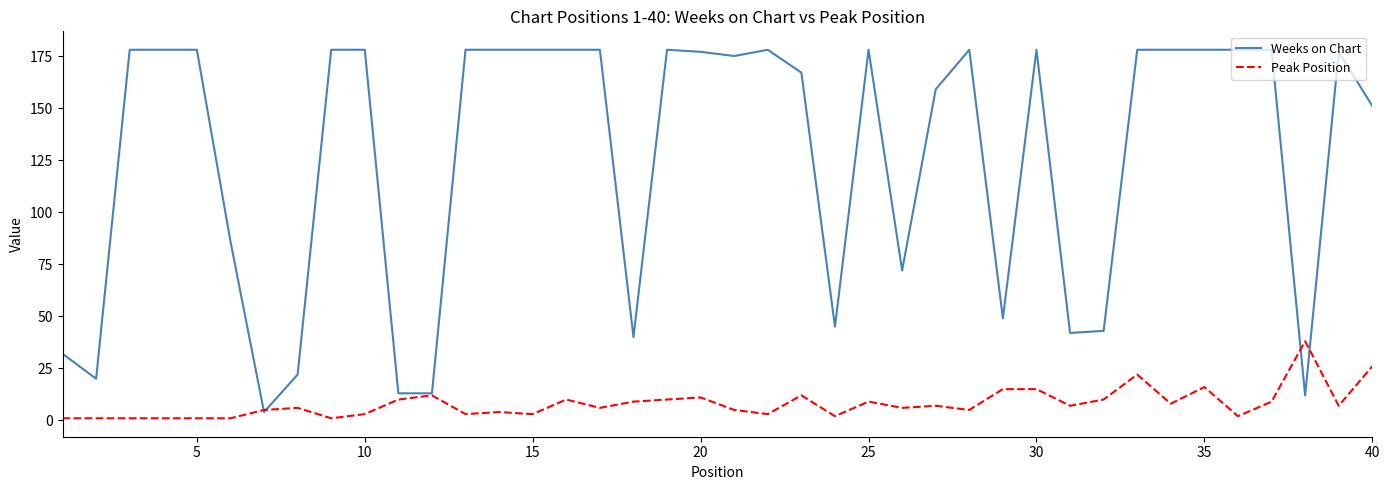

Which series has the largest total across all categories?

Weeks on Chart